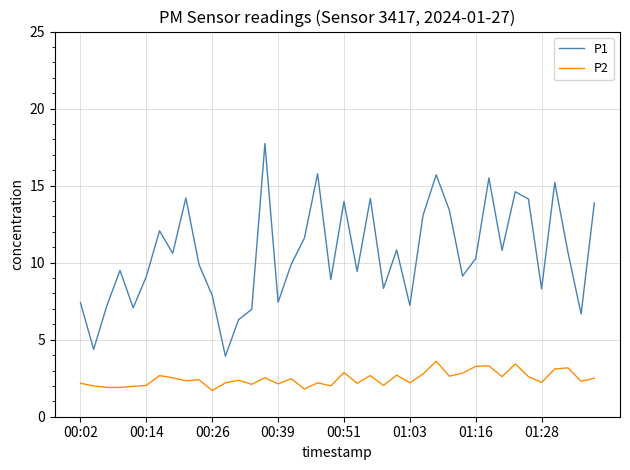

List the series in order of their peak value, highest first.

P1, P2